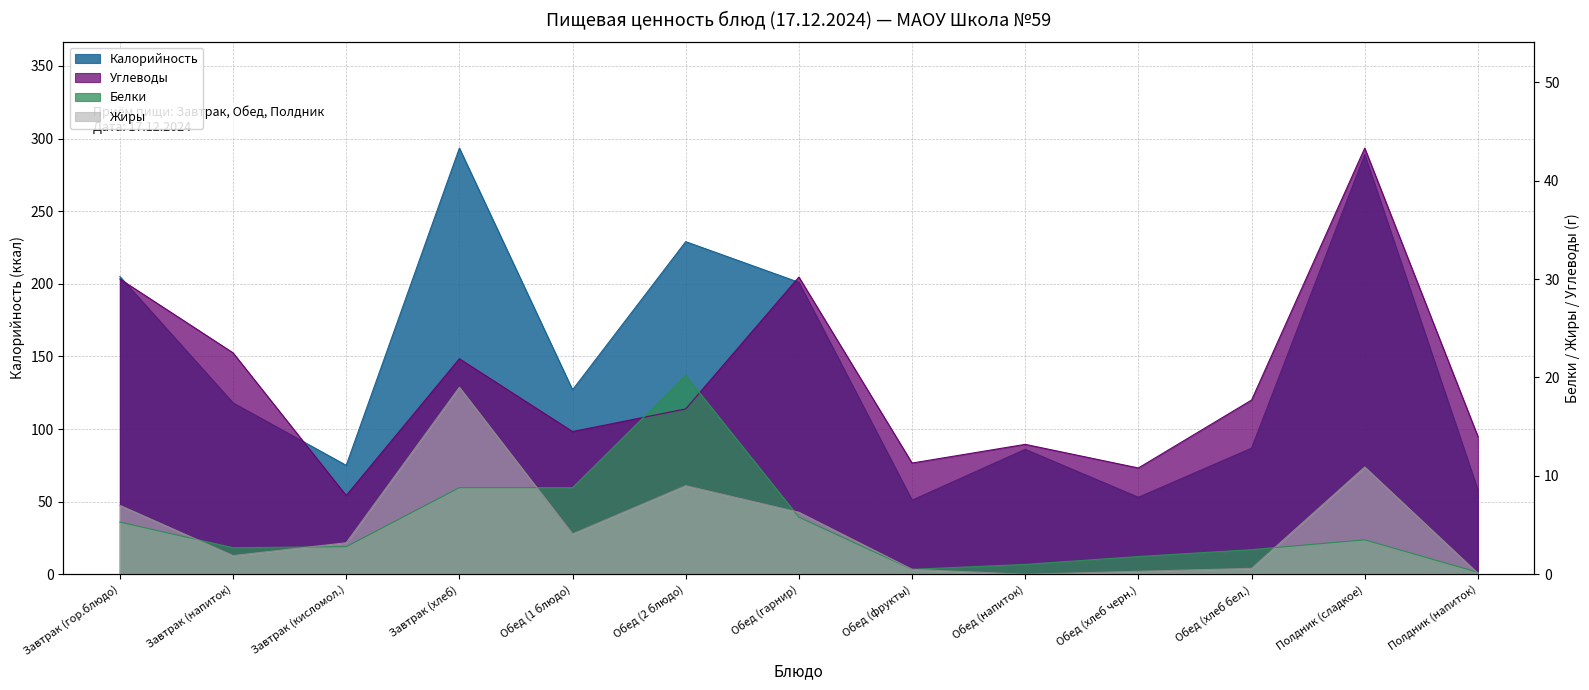

Is the value of Калорийность at Обед (1 блюдо) greater than the value of Жиры at Завтрак (гор.блюдо)?

Yes